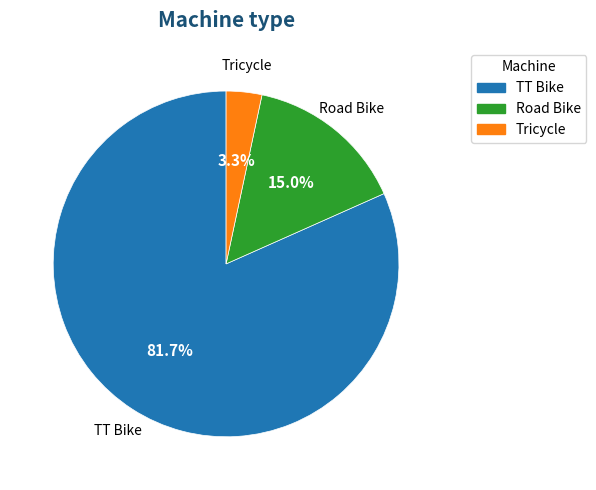

True or false: Road Bike accounts for 15% of the total.

True